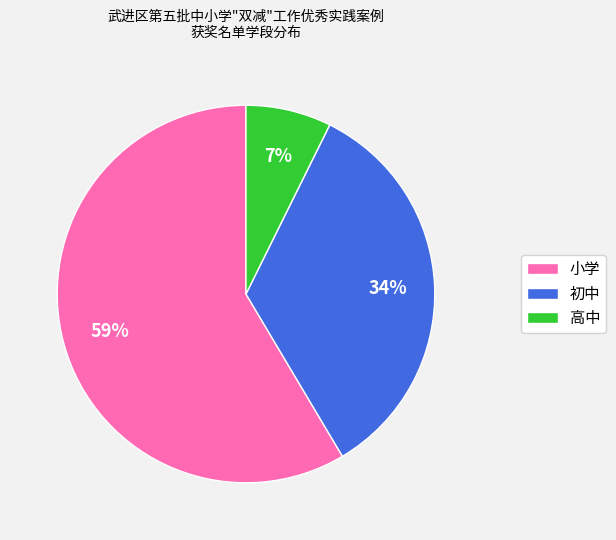

Which slice is the smallest?

高中